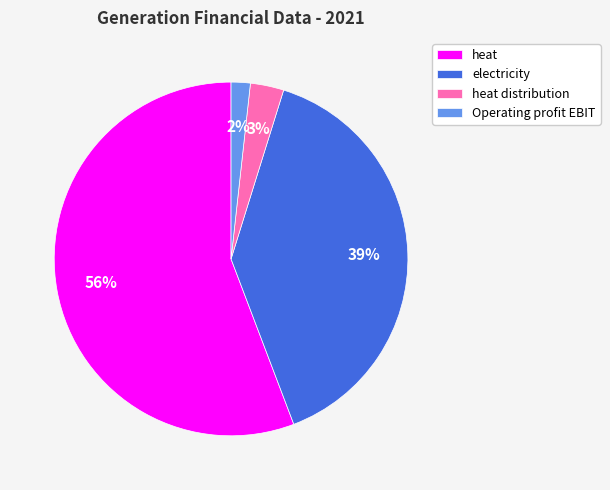

To the nearest percent, what is the difference between the electricity and heat distribution slice percentages?

36%